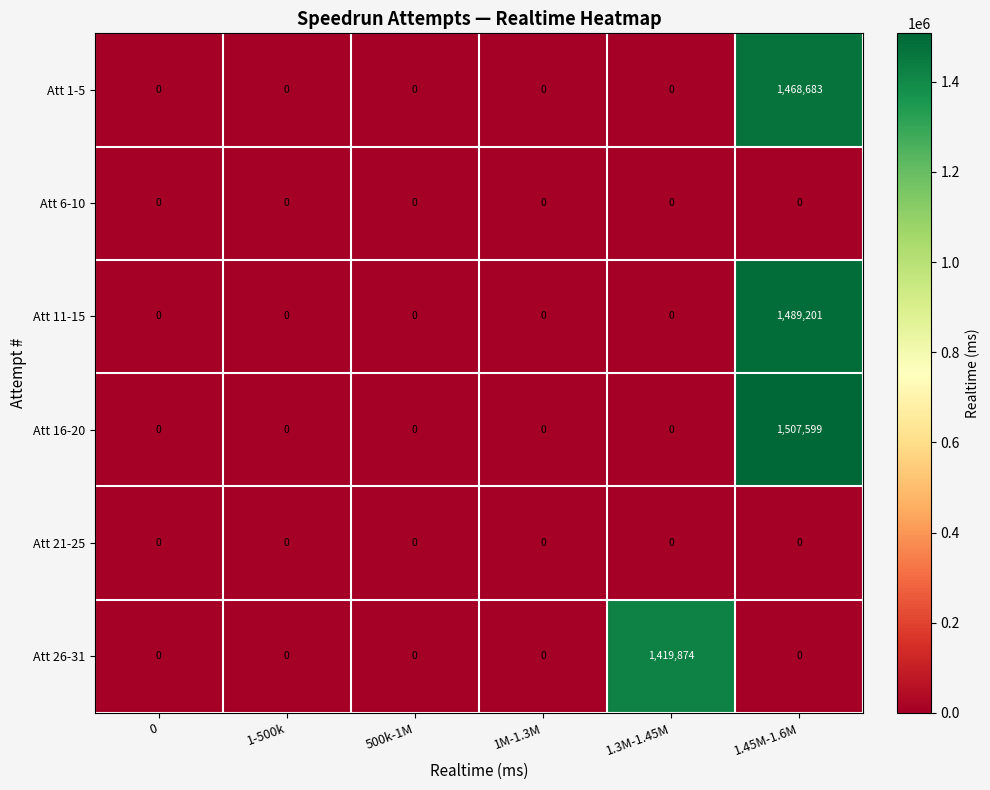

What value does the Att 1-5 series have at 1.45M-1.6M?

1468683